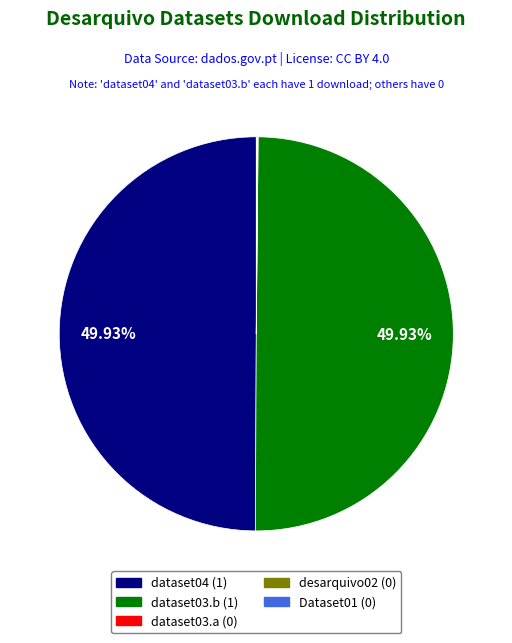

What is the ratio of the value at dataset04 to the value at dataset03.b?

1.0